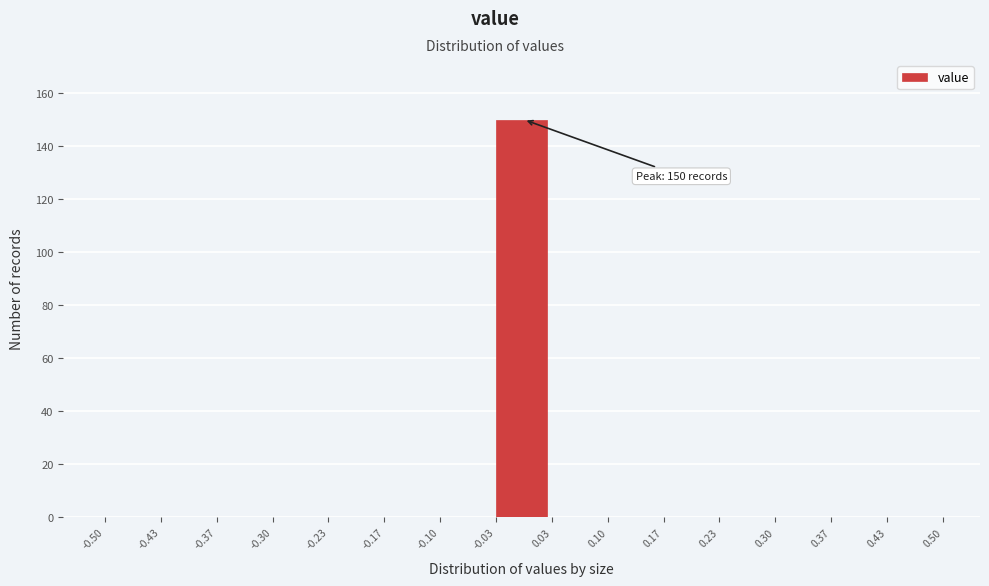

Over which range of the x-axis is the bar tallest?

-0.03 to 0.03